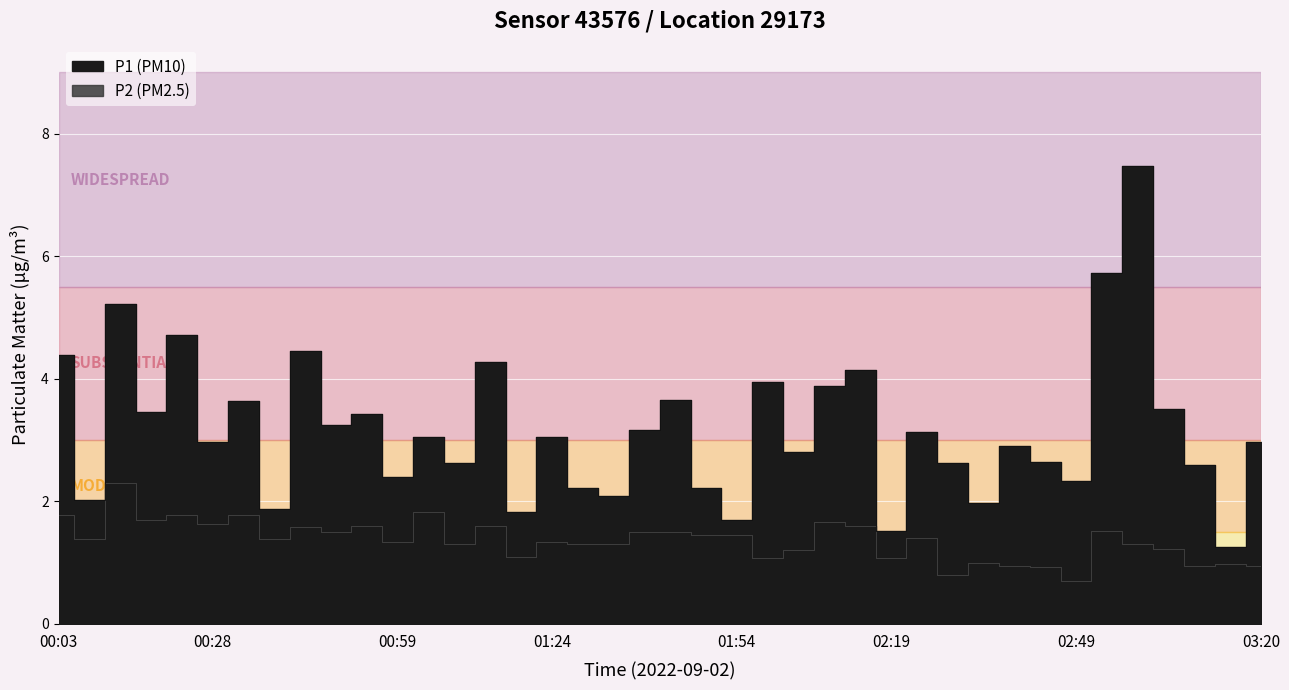

At how many categories does at least one series exceed 1?

40